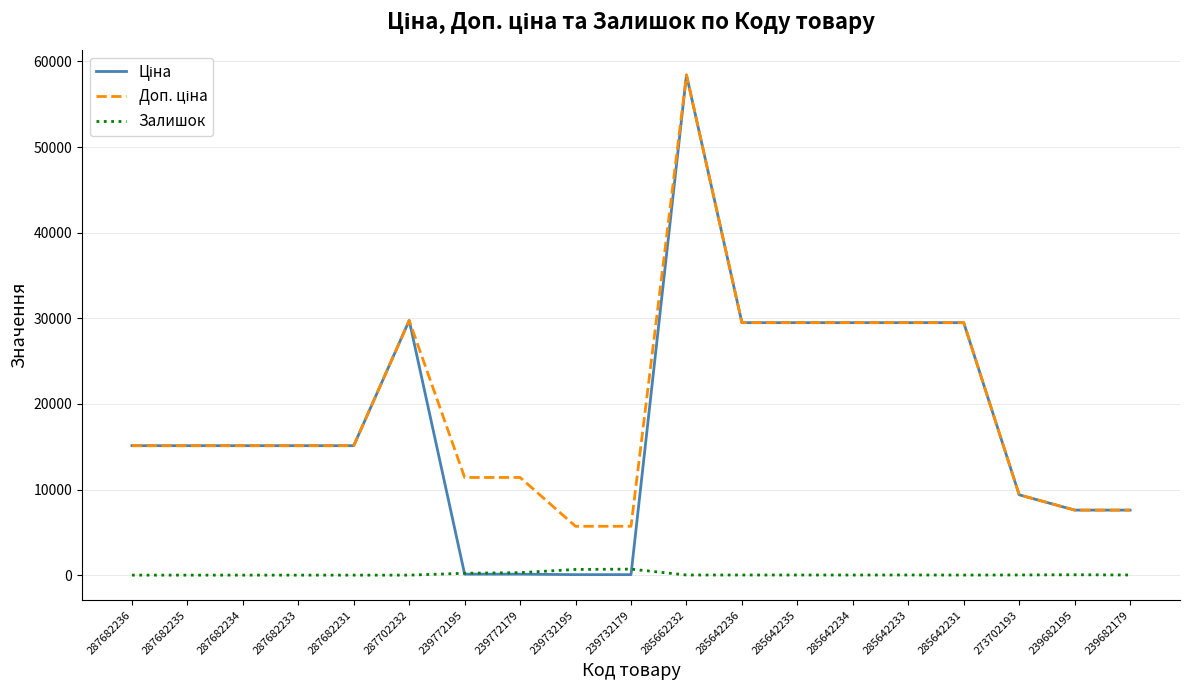

At how many categories does at least one series exceed 5388?

19